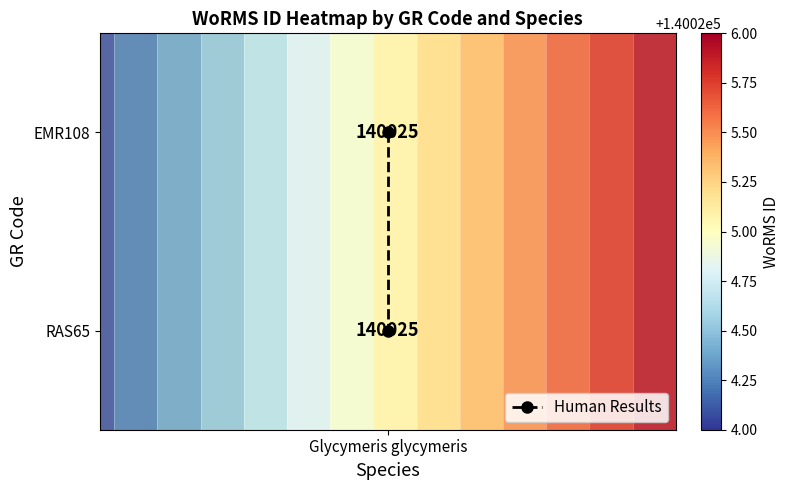

Which label corresponds to the smallest value in the chart?

Glycymeris glycymeris